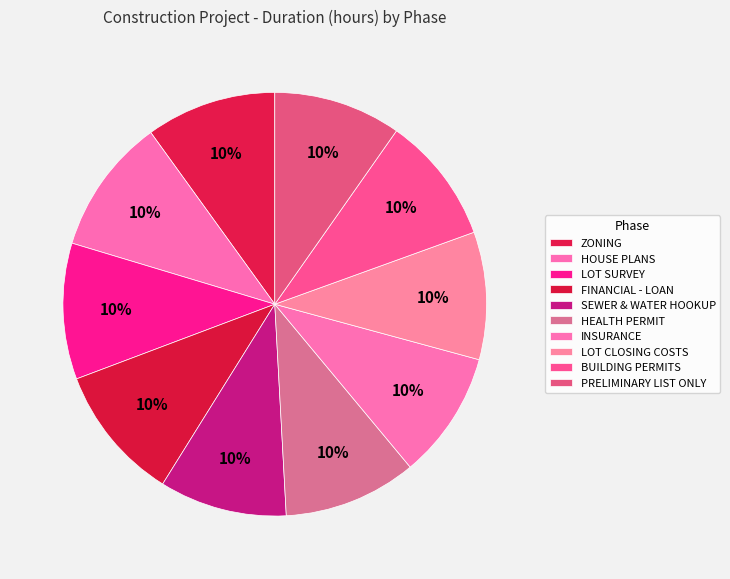

To the nearest percent, what is the average slice percentage?

10%